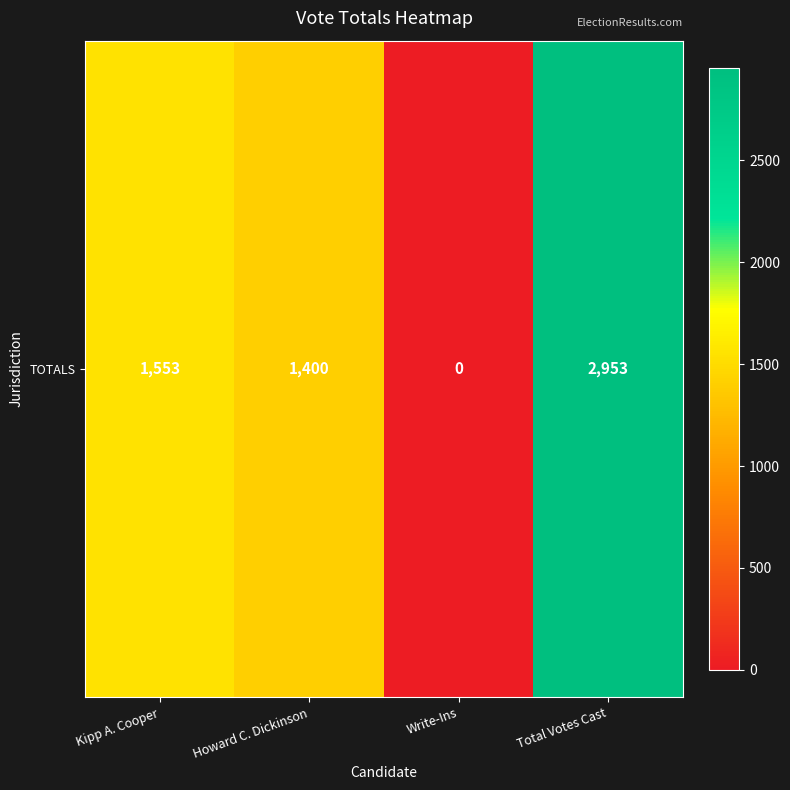

Where does the data first go above 1553?

Total Votes Cast